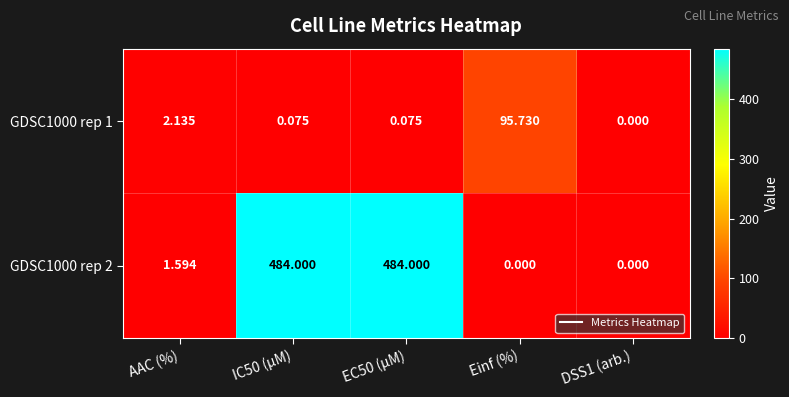

Which series changed the most between IC50 (µM) and DSS1 (arb.)?

GDSC1000 rep 2